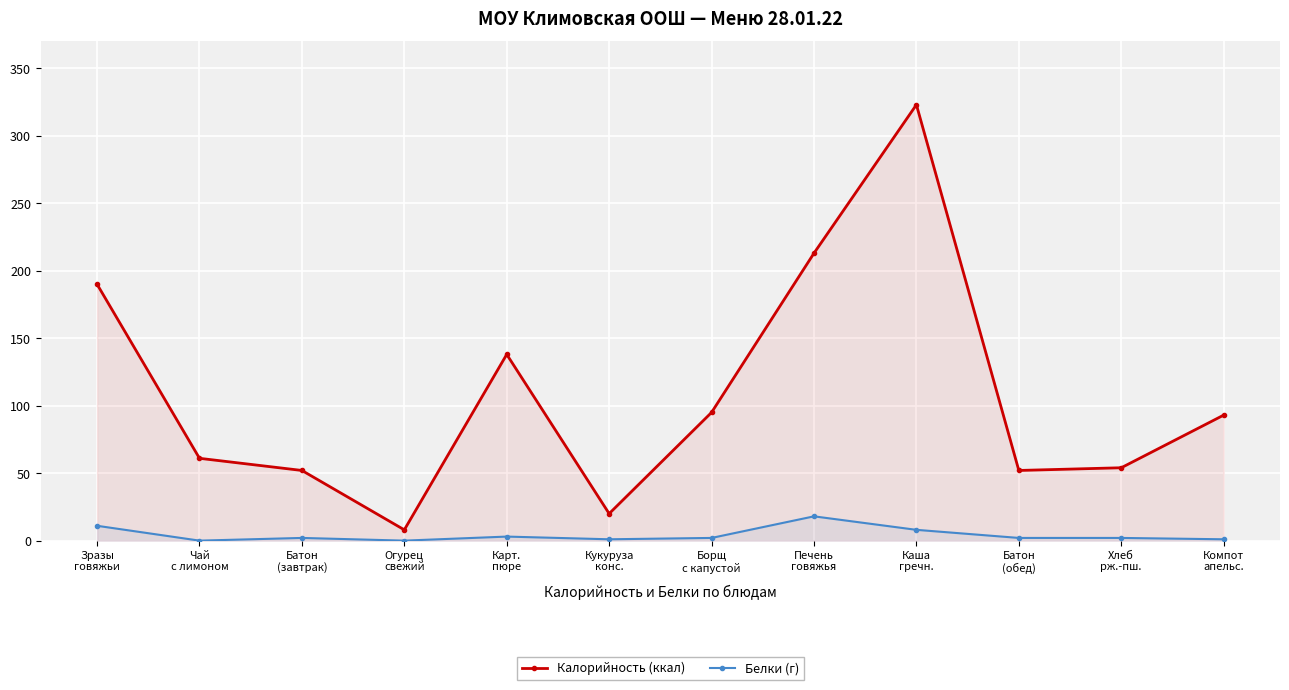

At how many categories does at least one series exceed 141?

3